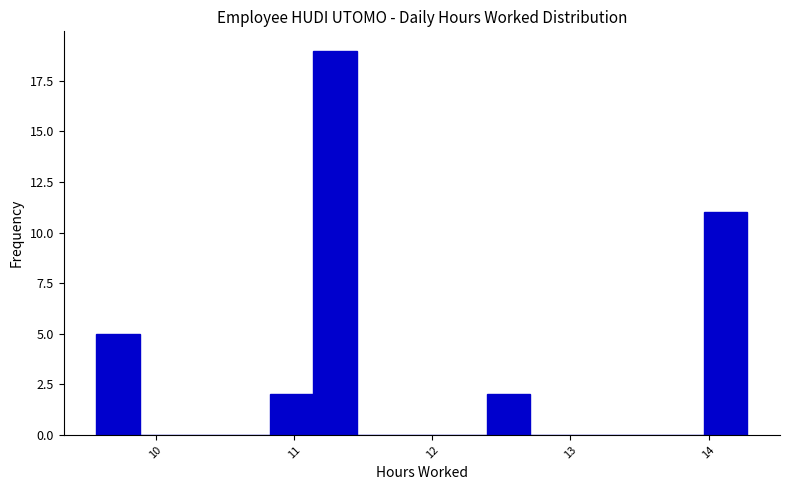

Around what value on the x-axis is the tallest bar? Give the approximate position of its centre, as read against the axis.

11.3